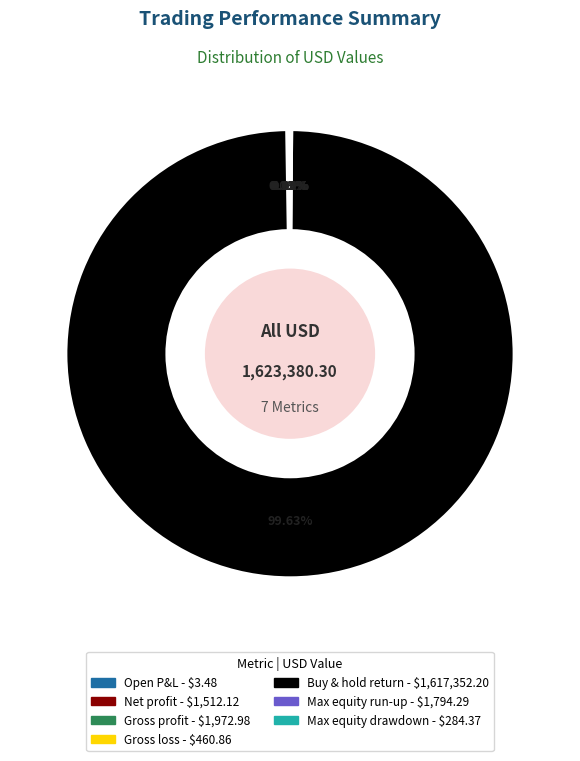

Does Buy & hold return represent more than half of the total?

Yes